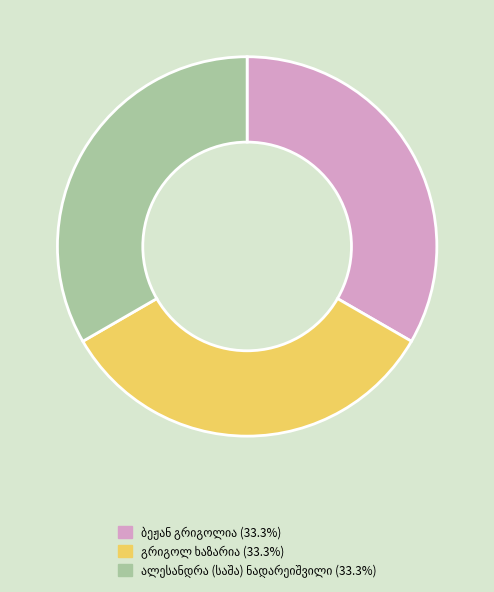

Does any single category account for the majority?

No